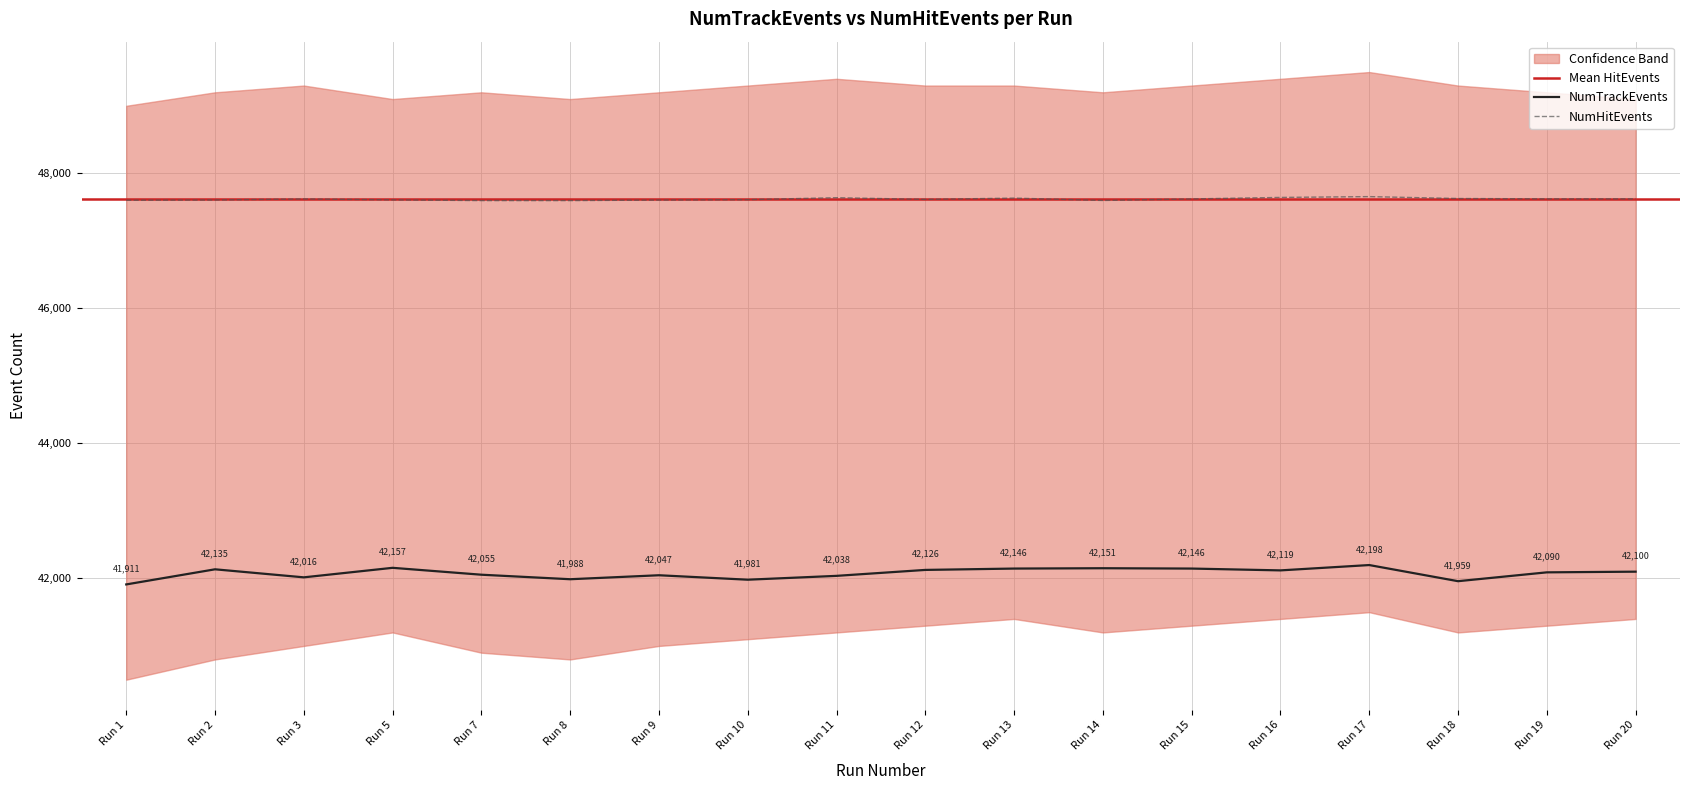

What is the maximum value shown in the chart?

47655